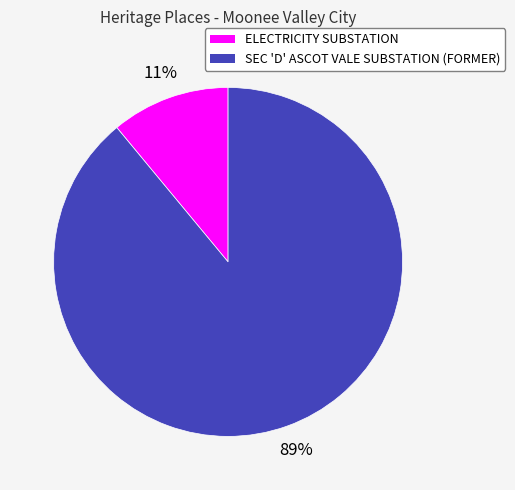

Count the number of slices in the pie.

2